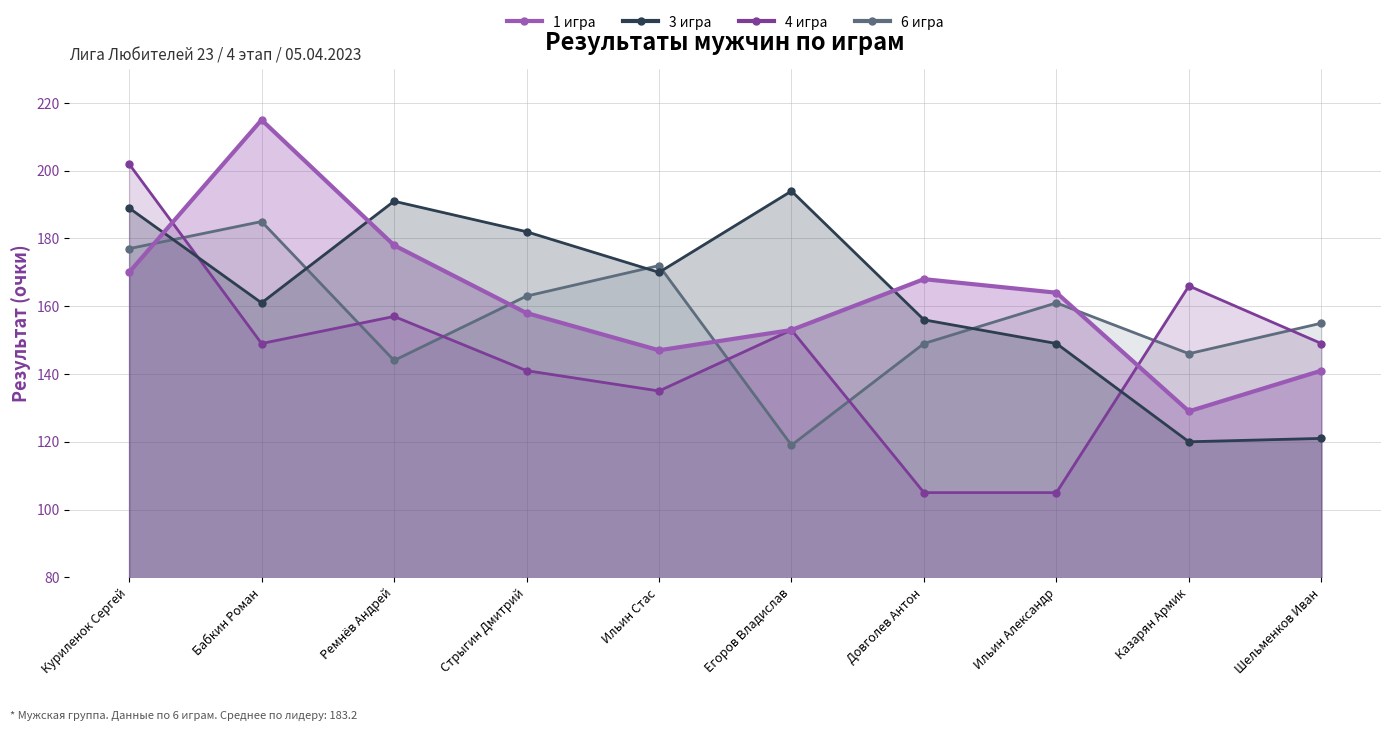

What is the spread (max minus min) of values at Казарян Армик?

46